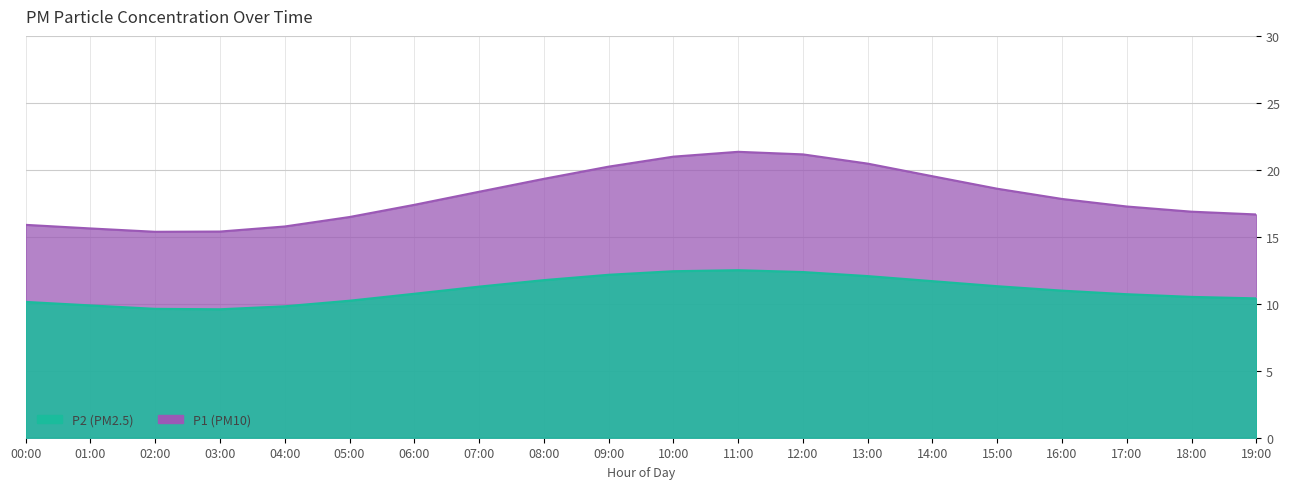

What is the label of the 10th point from the left?

09:00